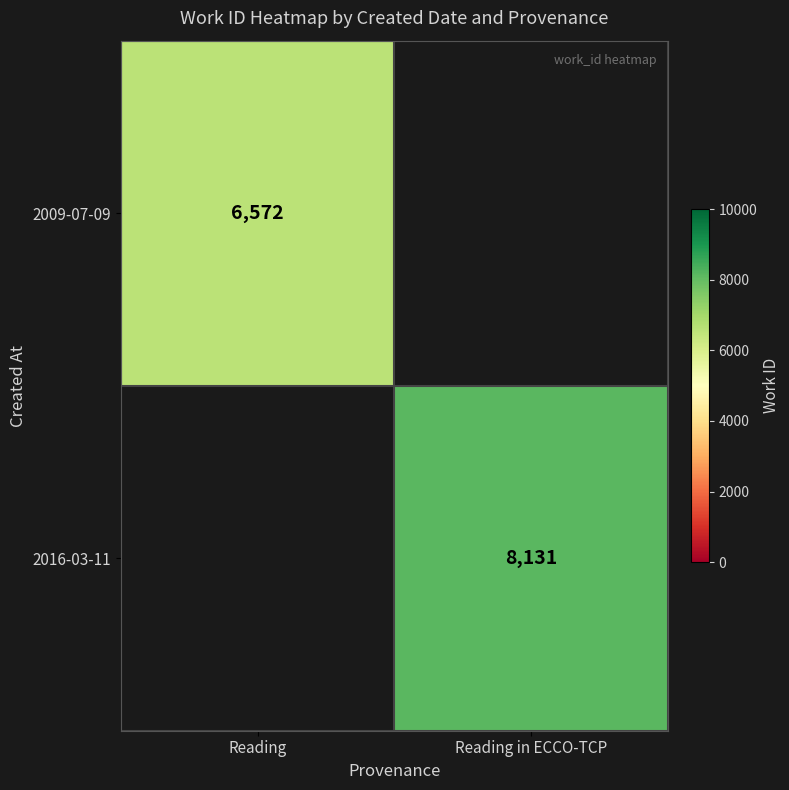

Between Reading in ECCO-TCP and Reading, which is larger?

Reading